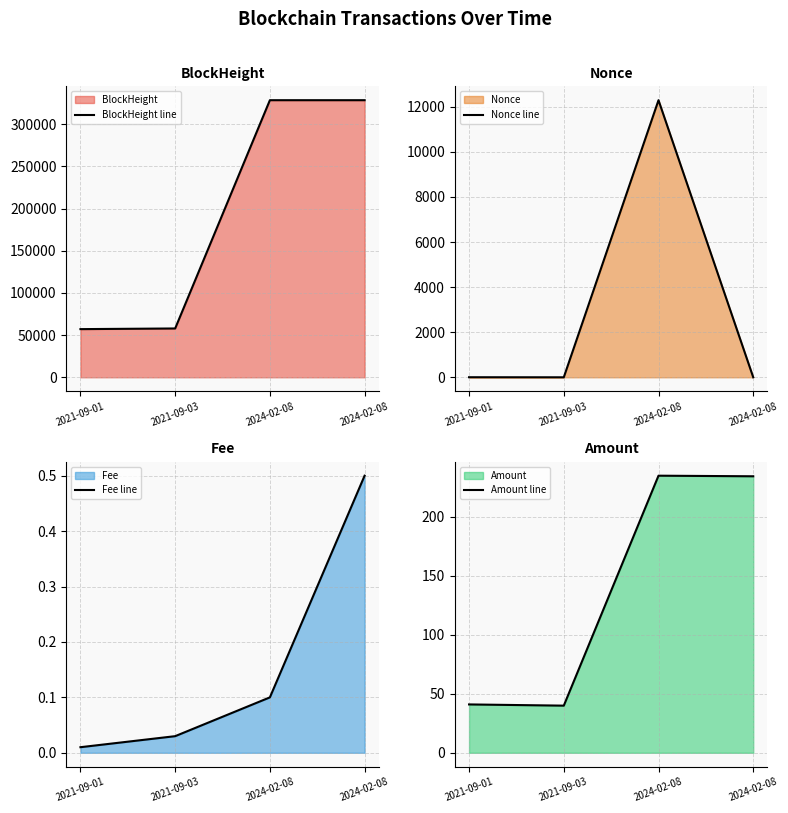

True or false: Nonce line and Fee line cross at least once.

True